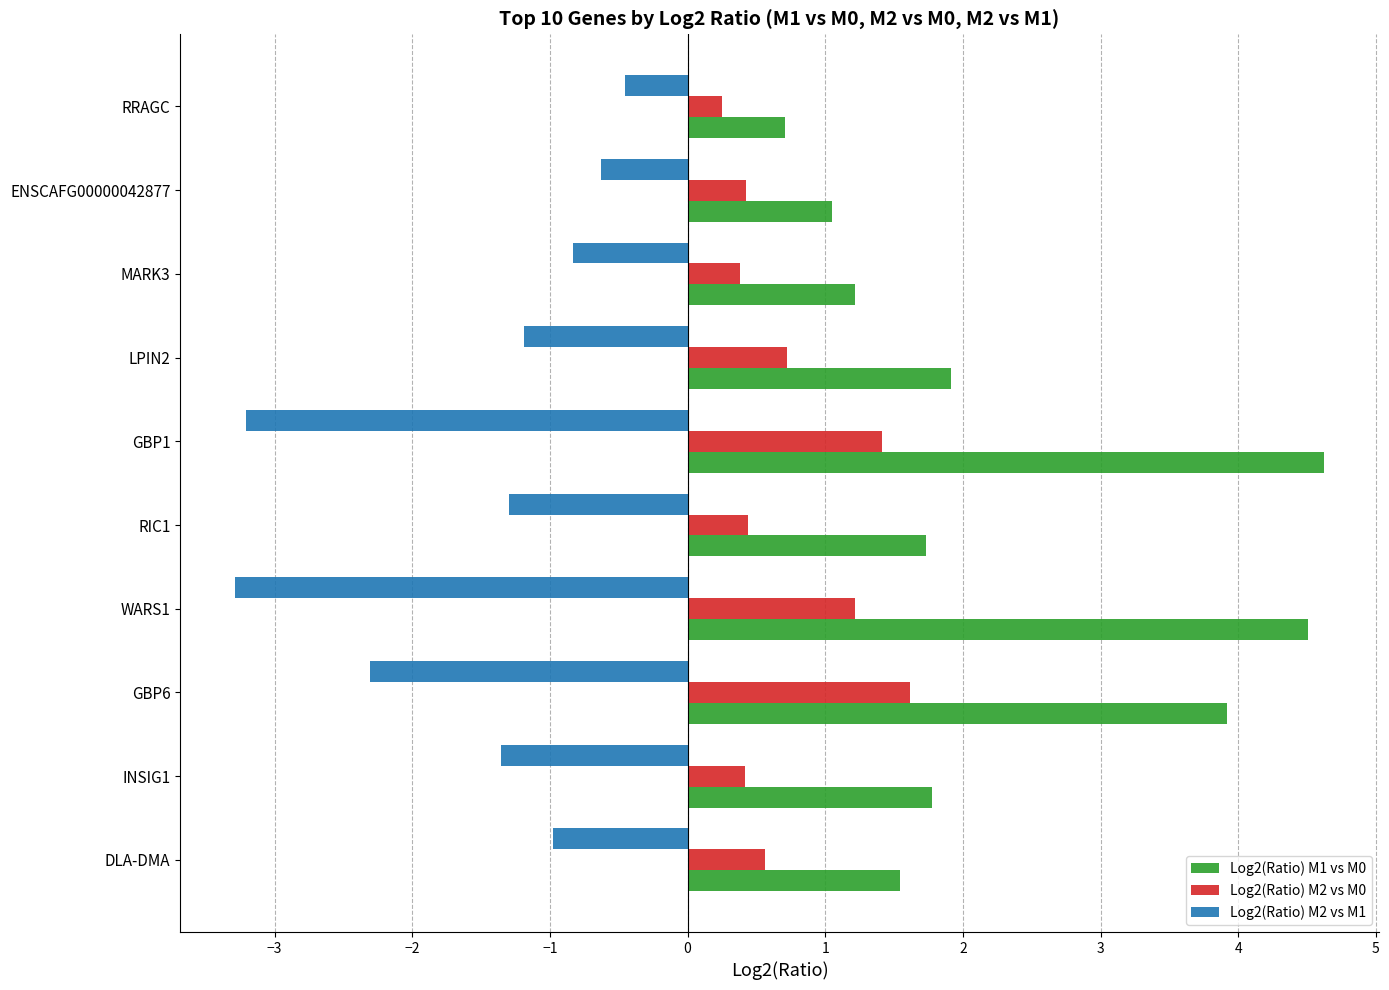

What is the sum of all Log2(Ratio) M2 vs M0 values?

7.5